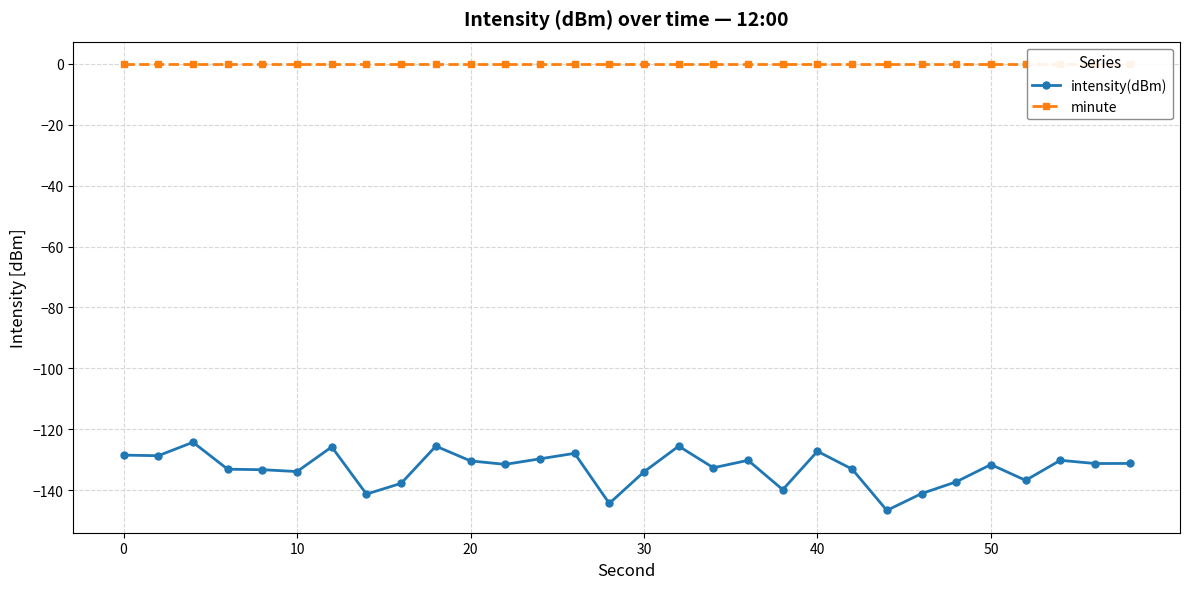

What are all the series names shown in the legend?

intensity(dBm), minute